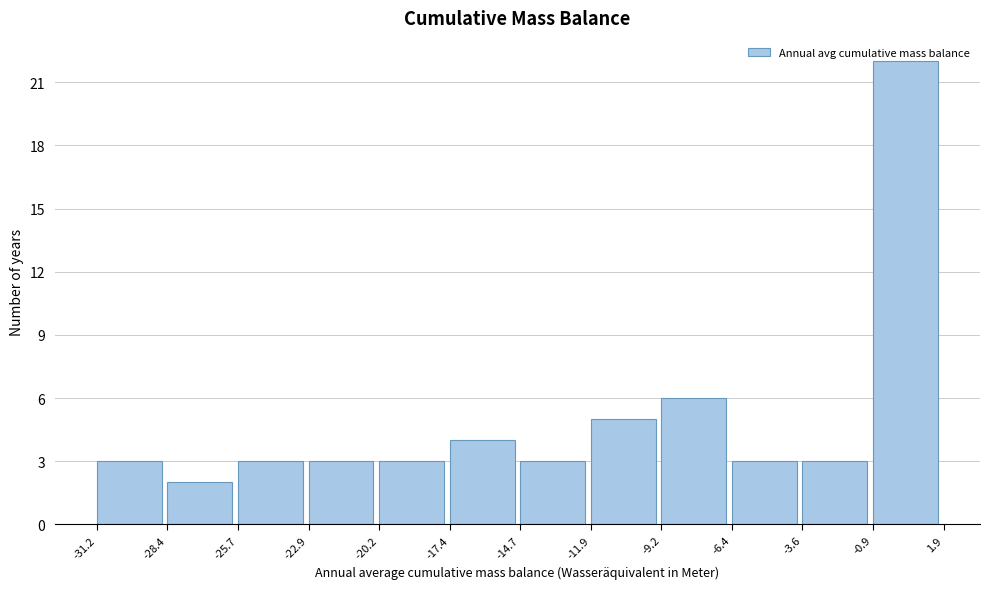

Reading left to right, transcribe this chart: for each bar, give the range it covers on the x-axis and its height. The values are not printed on the chart, so give them approximately, as read against the axis.

-31.2 to -28.4: 3
-28.4 to -25.7: 2
-25.7 to -22.9: 3
-22.9 to -20.2: 3
-20.2 to -17.4: 3
-17.4 to -14.7: 4
-14.7 to -11.9: 3
-11.9 to -9.2: 5
-9.2 to -6.4: 6
-6.4 to -3.6: 3
-3.6 to -0.9: 3
-0.9 to 1.9: 22